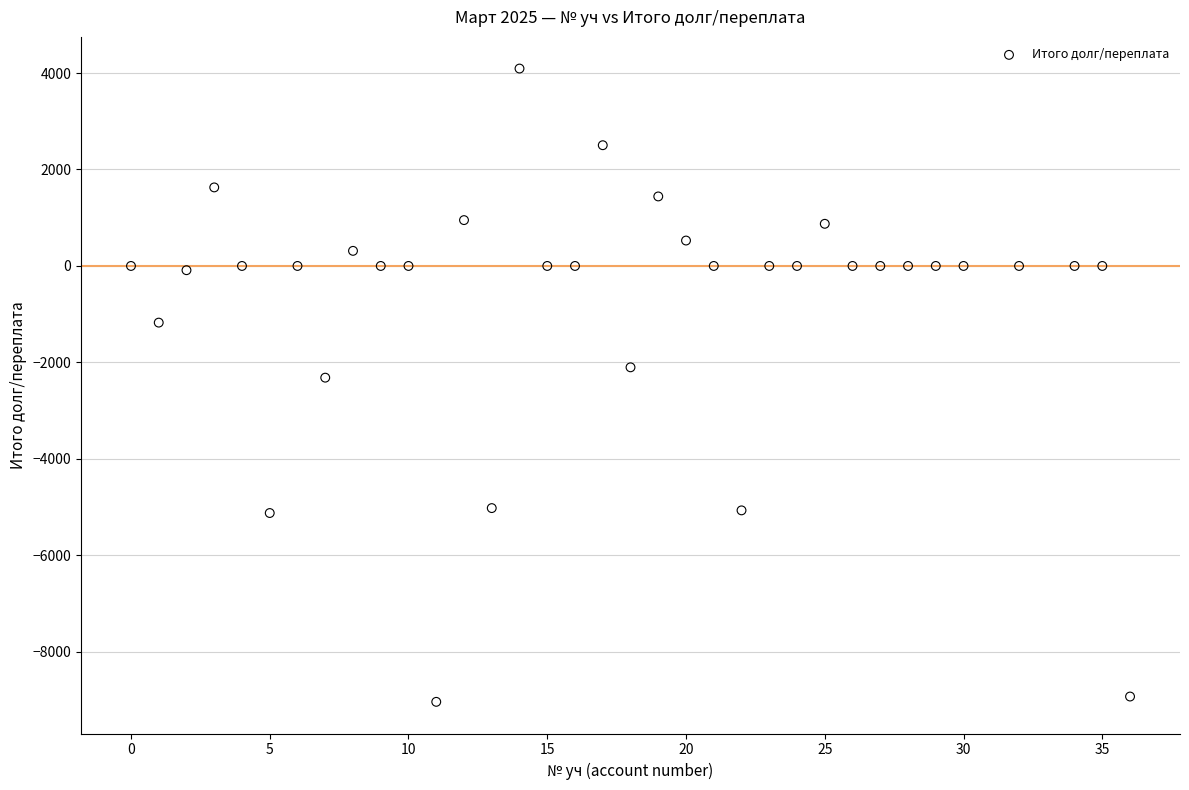

What Y value in the scatter plot is closest to -2472?

-2316.3